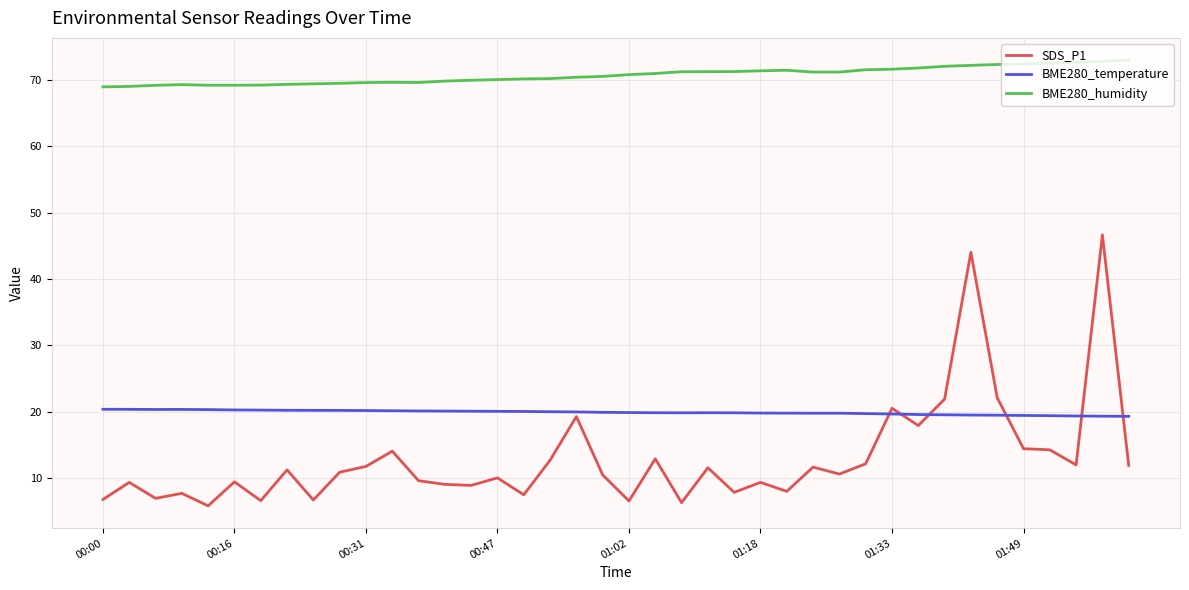

True or false: BME280_temperature and SDS_P1 intersect in this chart.

True